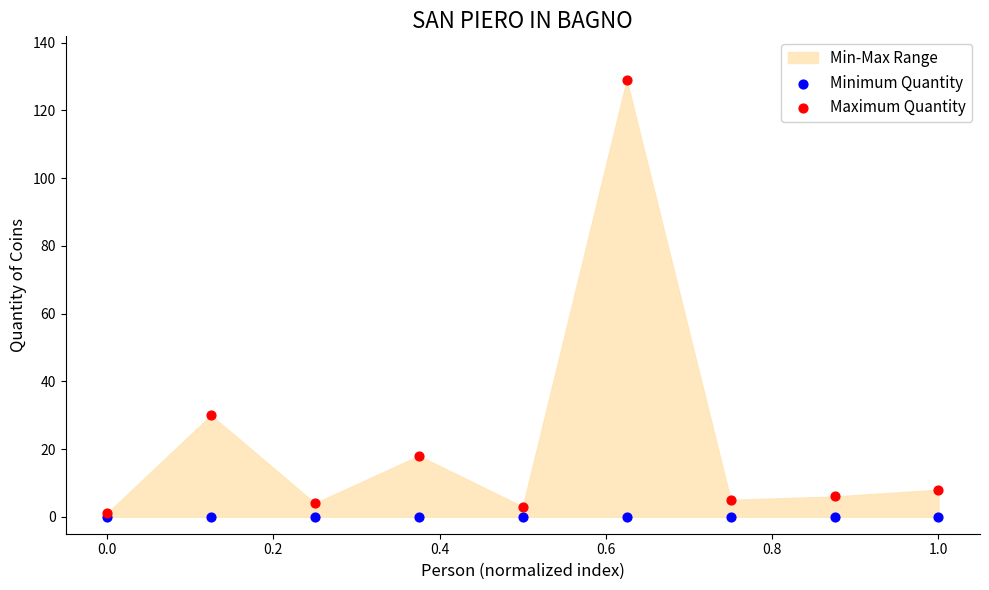

In the Maximum Quantity series, what Y value is closest to 65?

30